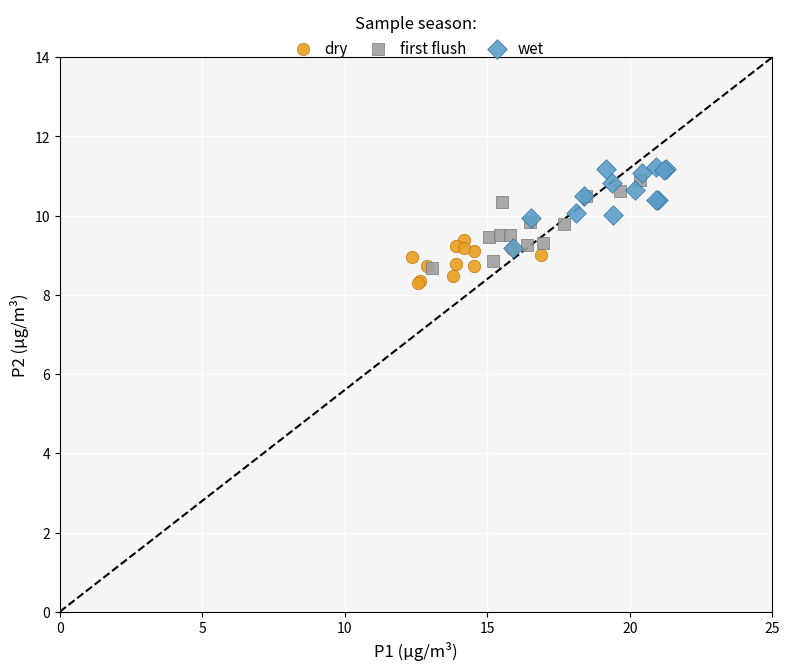

What are all the series names shown in the legend?

dry, first flush, wet